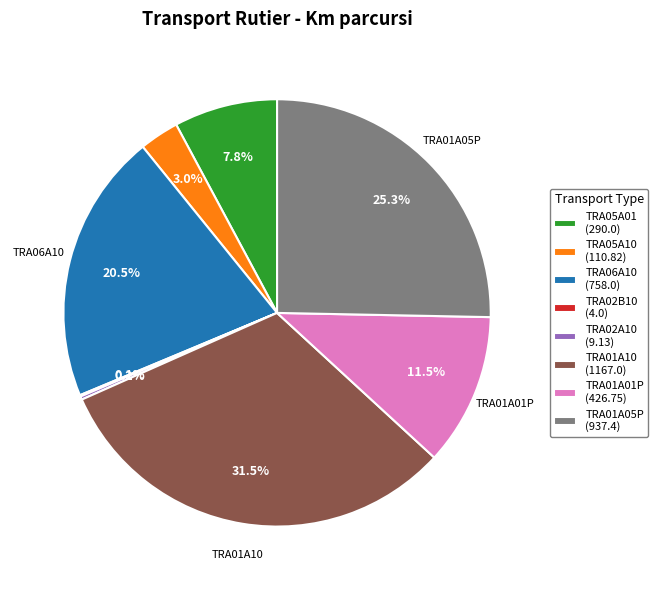

To the nearest percent, what is the average slice percentage?

12%